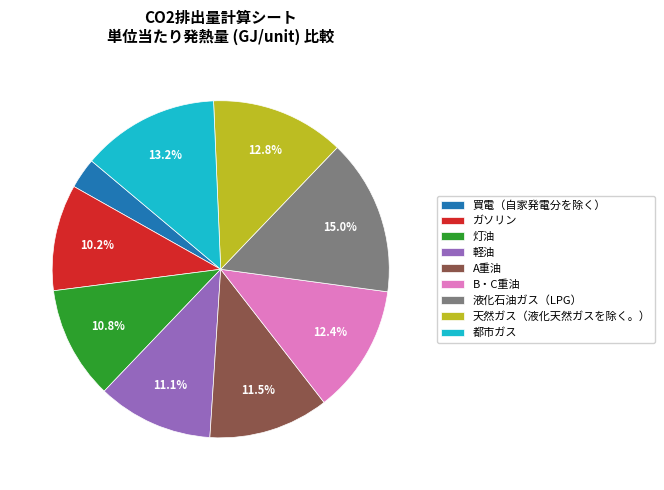

How many slices are in this pie chart?

9